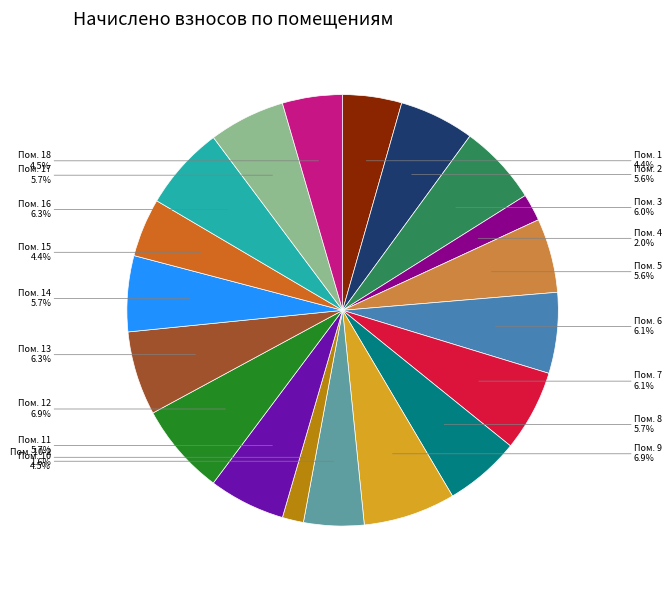

Is there a majority slice in this chart?

No